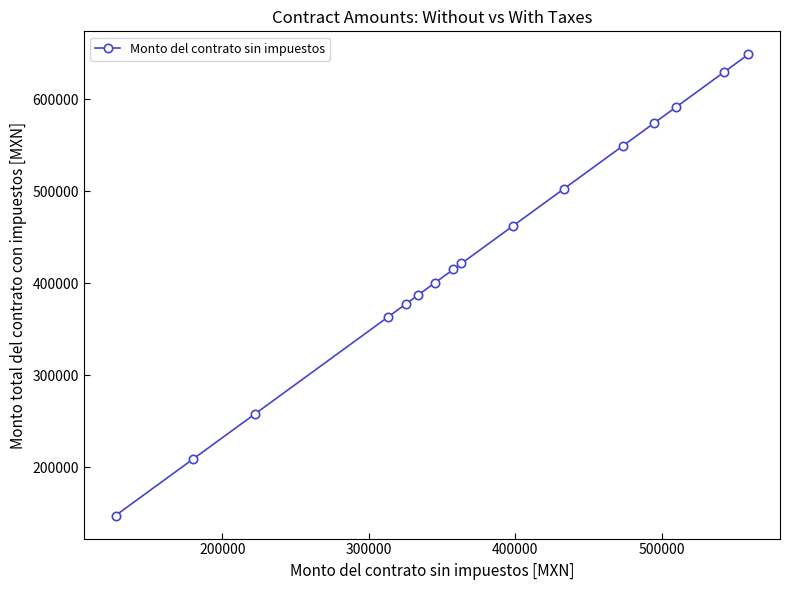

What is the value of the 1st point from the left?

147299.2